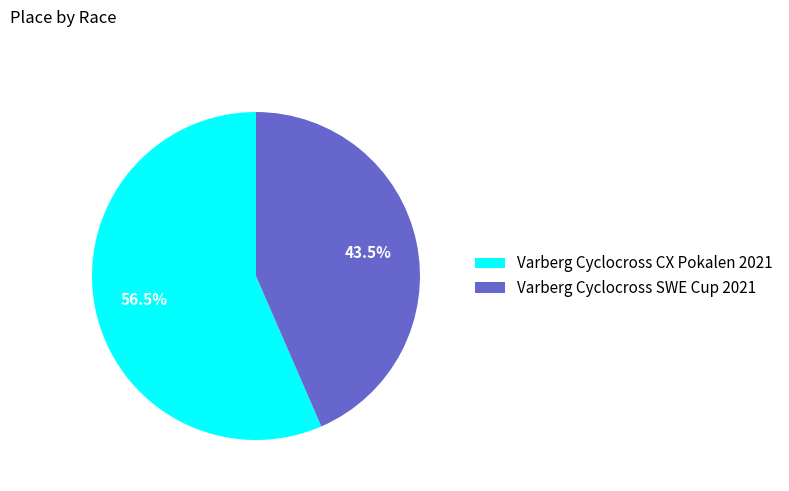

Between Varberg Cyclocross SWE Cup 2021 and Varberg Cyclocross CX Pokalen 2021, which is larger?

Varberg Cyclocross CX Pokalen 2021